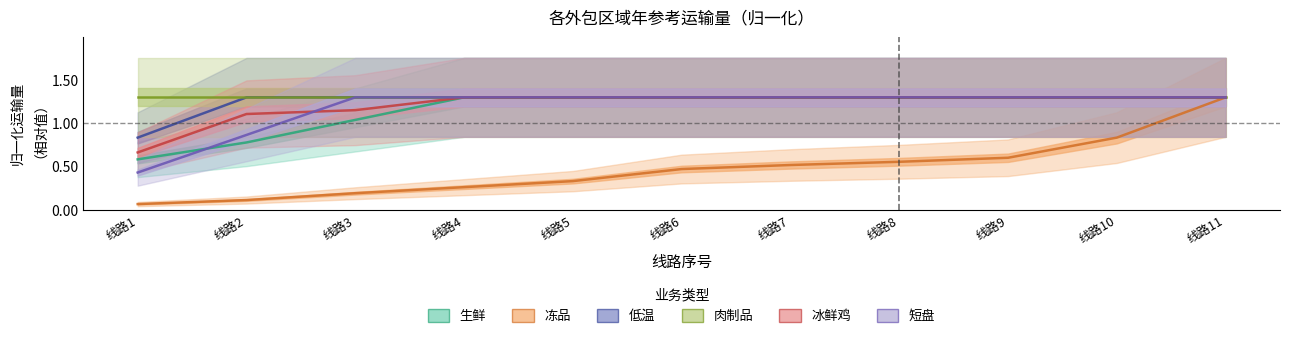

Where does the 冰鲜鸡 series first go above 1?

线路2